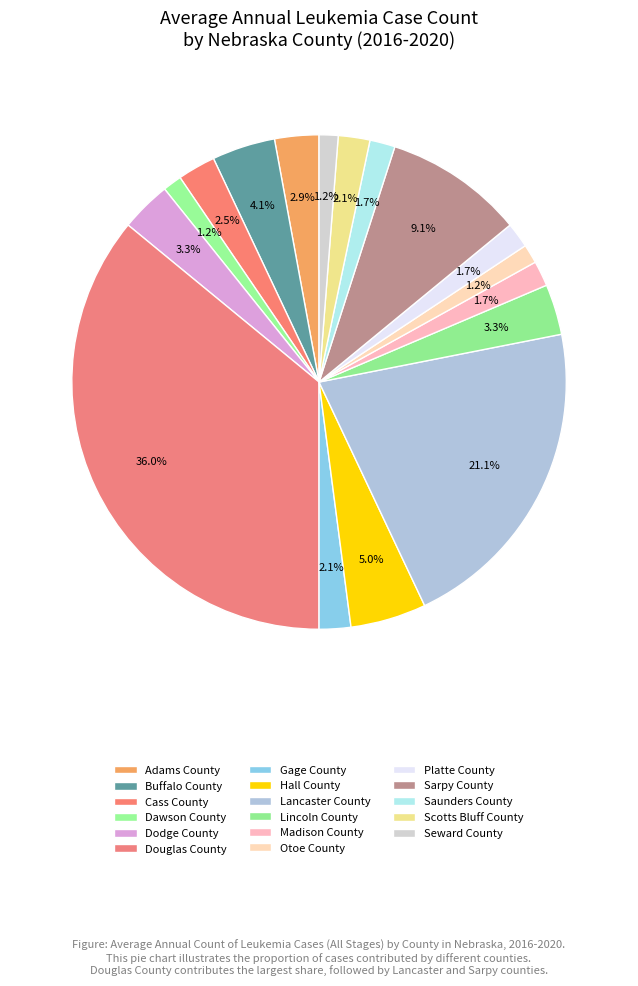

How many slices are in this pie chart?

17